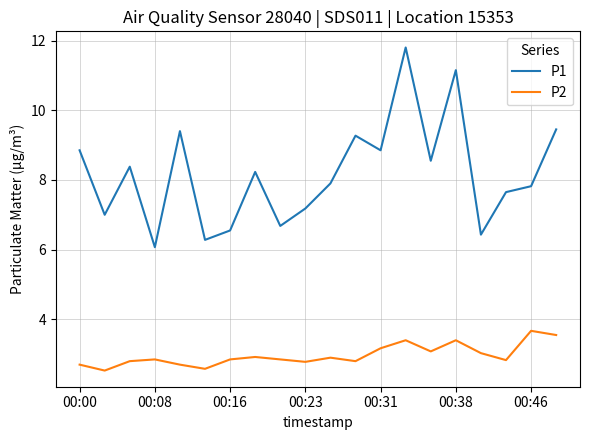

Which series has the largest total across all categories?

P1